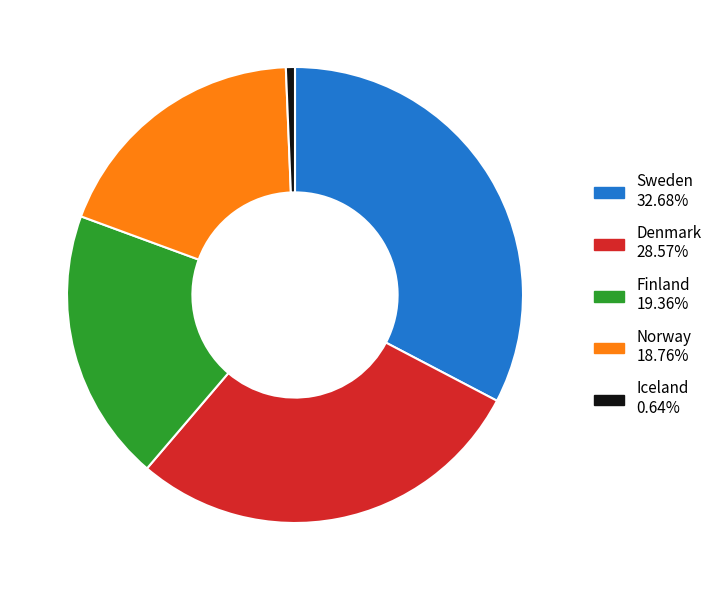

Count the number of slices in the pie.

5